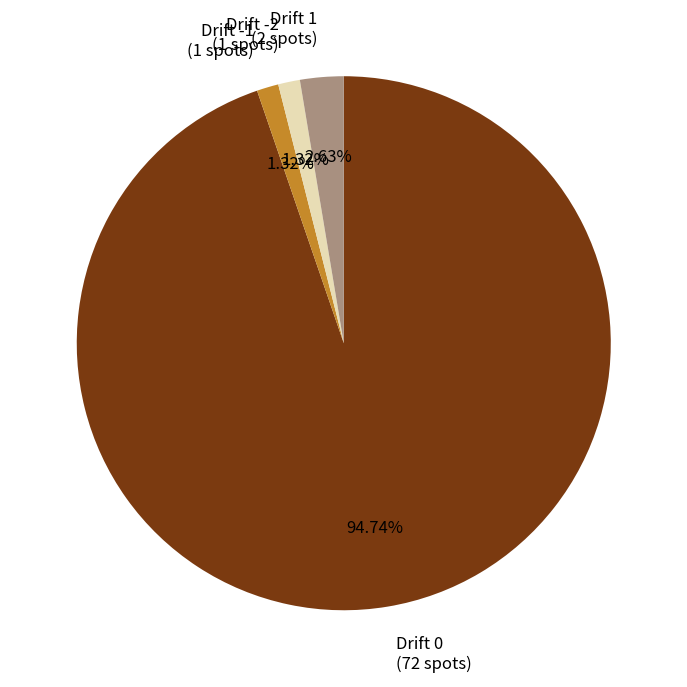

What portion of the pie excludes Drift 1?

97.4%